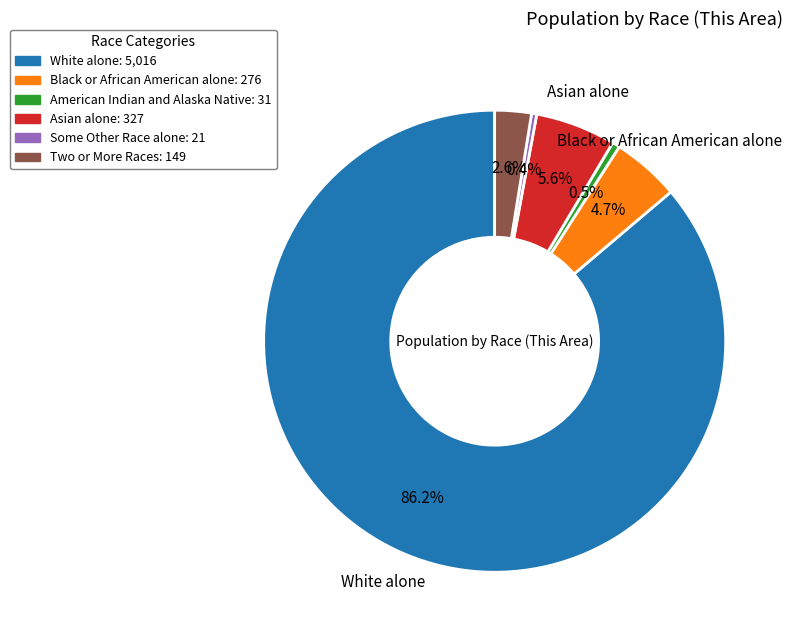

Does any single category account for the majority?

Yes